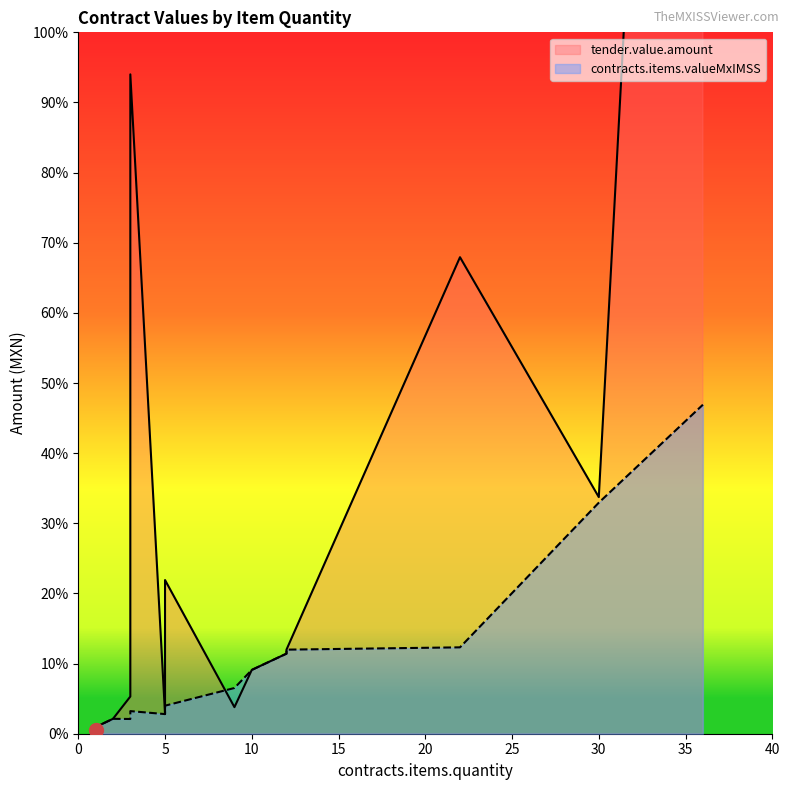

Reading left to right, transcribe all the data shown in this chart.

tender.value.amount: 36=1118425.6	30=121445.0	22=244581.7	12=43152.0	12=41105.8	10=32748.7	9=13634.6	5=78880.0	3=19091.6	3=274305.2	5=10076.6	2=7648.3	3=338432.2	1=3426.8	1=1901.2
contracts.items.valueMxIMSS: 36=168877.4	30=118598.4	22=44336.9	12=43152.0	12=41105.8	10=32748.7	9=23466.5	5=14384.0	3=11600.8	3=10647.1	5=10076.6	2=7648.3	3=7560.5	1=3426.8	1=1901.2